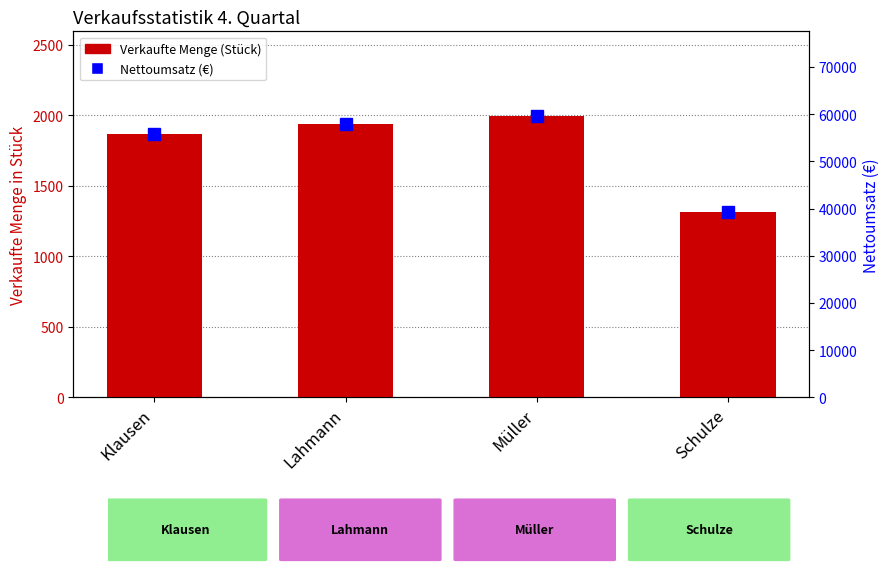

What is the total value across all series at Lahmann?

59760.6